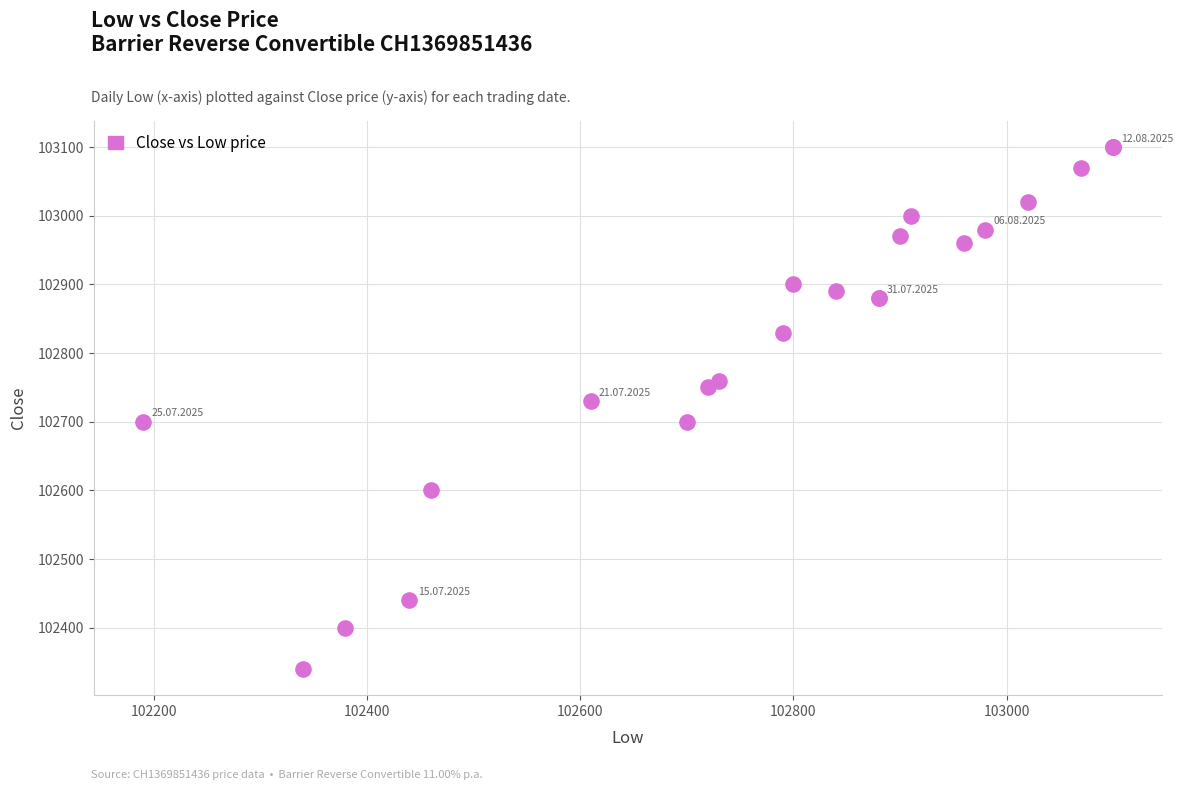

What Y value in the scatter plot is closest to 102720?

102730